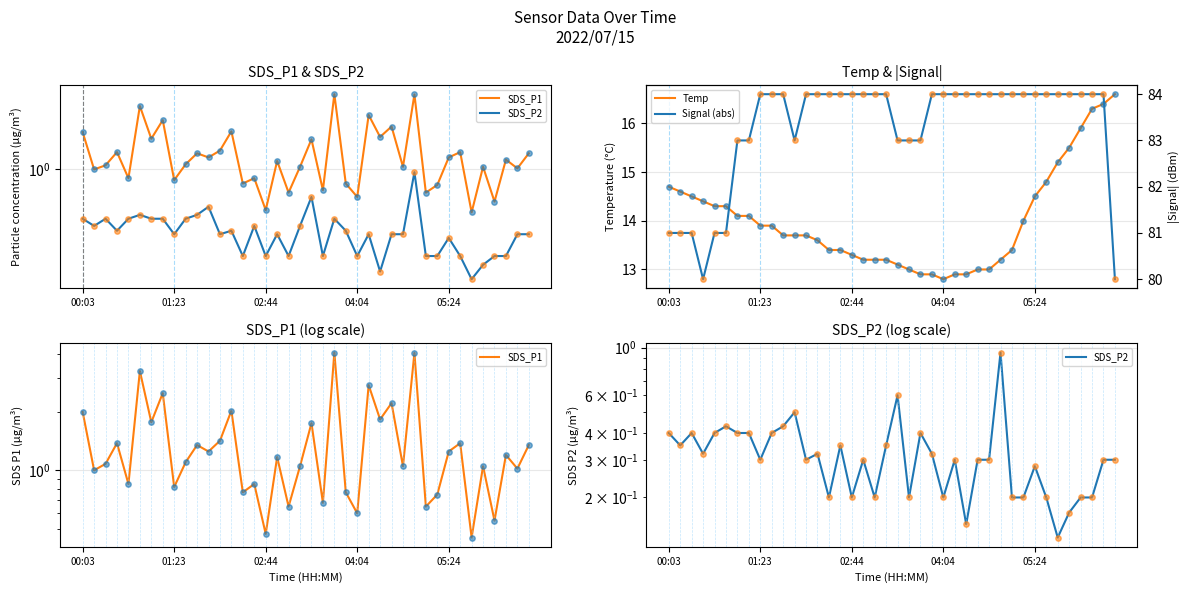

Is it true that Temp equals 14.5 at 05:24?

True